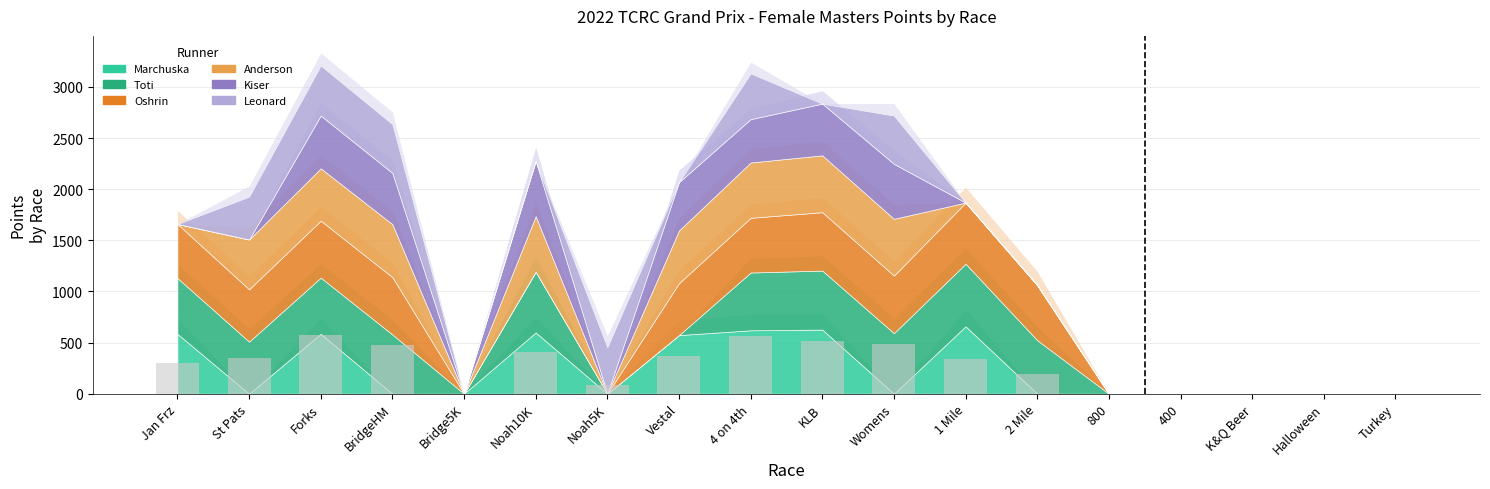

The value at St Pats is 504.5. True or false?

False